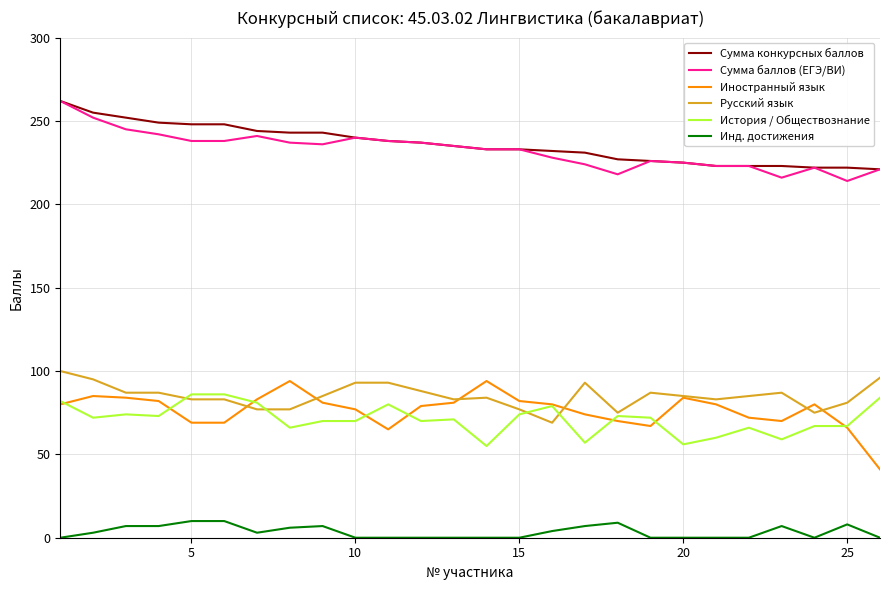

True or false: Русский язык and Инд. достижения cross at least once.

False